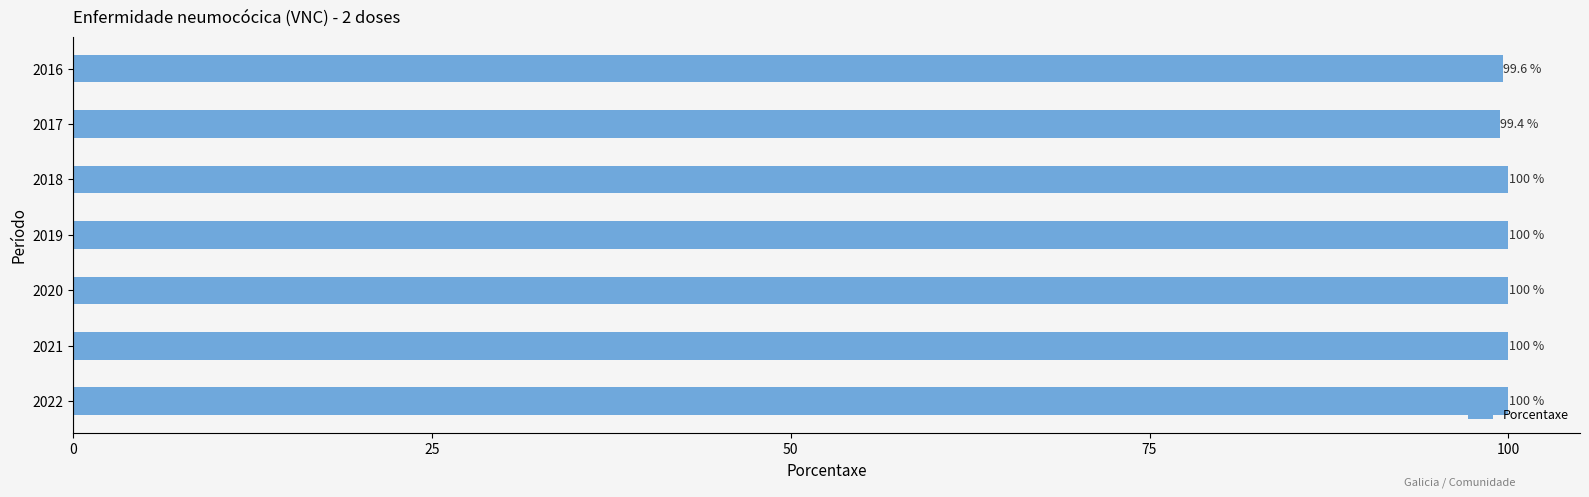

What is the average value?

99.9